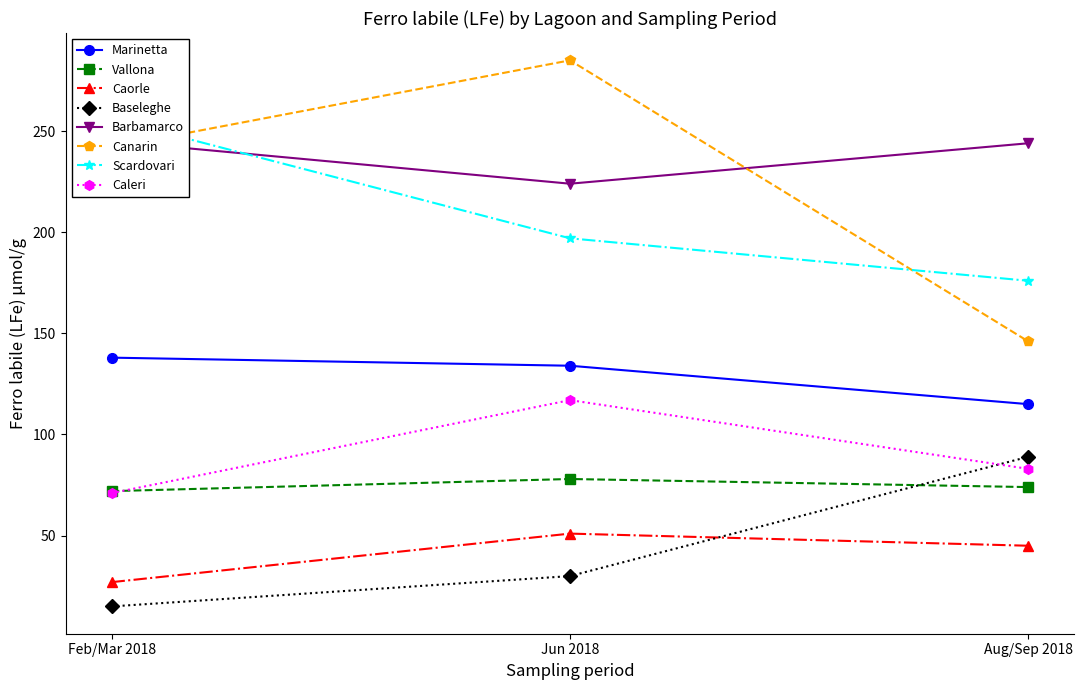

Is it true that Caleri equals 83 at Aug/Sep 2018?

True